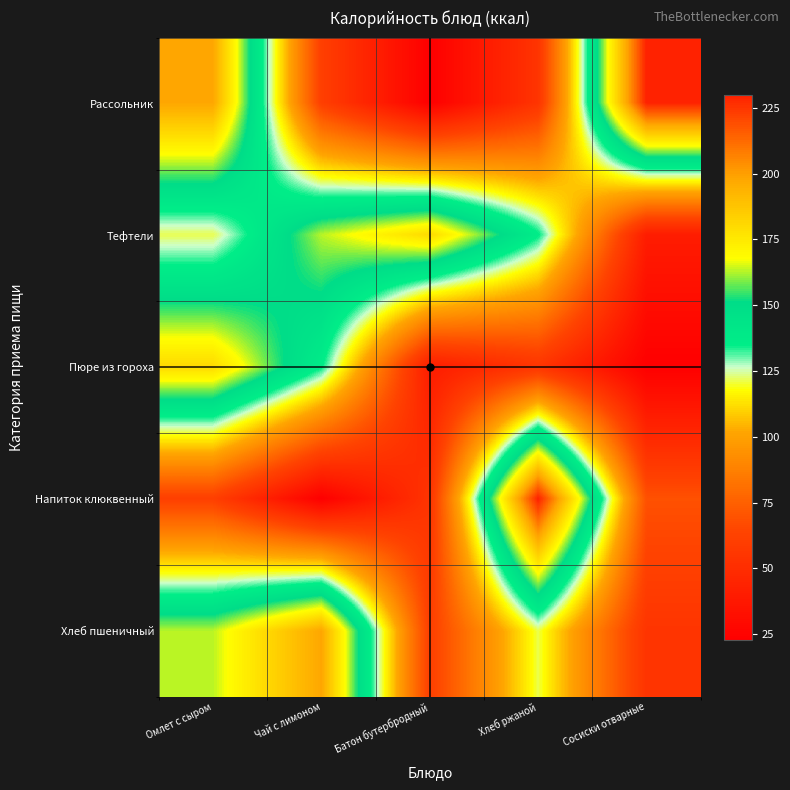

Rank the series by their maximum value, from highest to lowest.

Рассольник, Напиток клюквенный, Хлеб пшеничный, Тефтели, Пюре из гороха